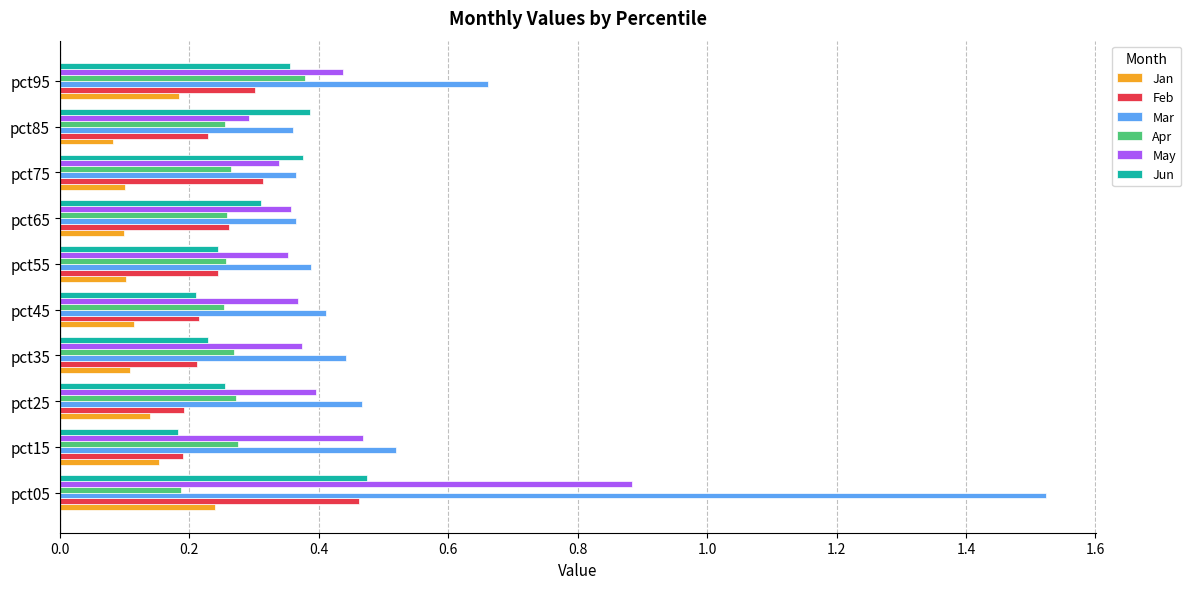

At which label is May closest to 0?

pct85